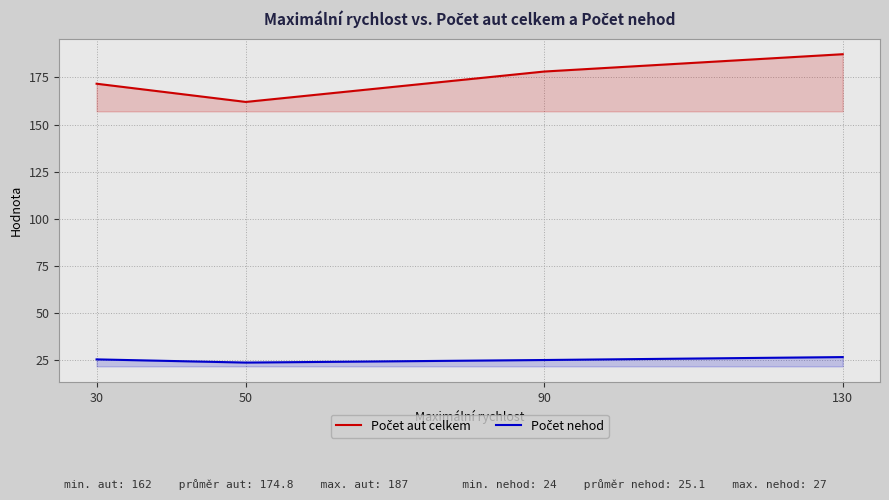

Read the Počet aut celkem value at 130.

187.3